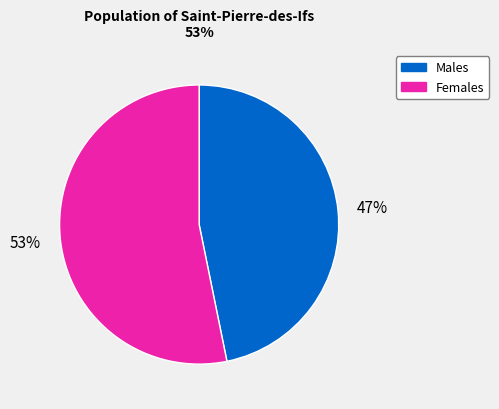

To the nearest percent, what is the combined percentage of Males and Females?

100%